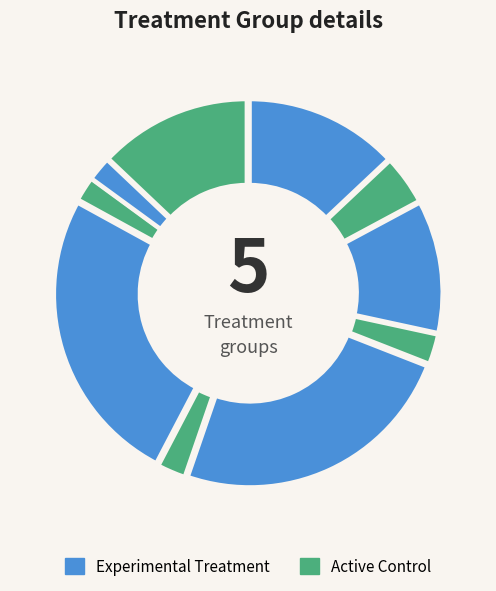

How many segments does this pie chart have?

10